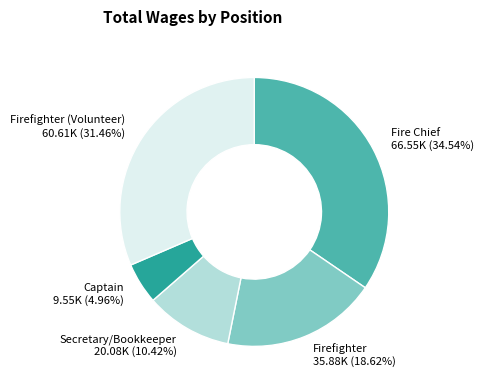

Count the number of slices in the pie.

5